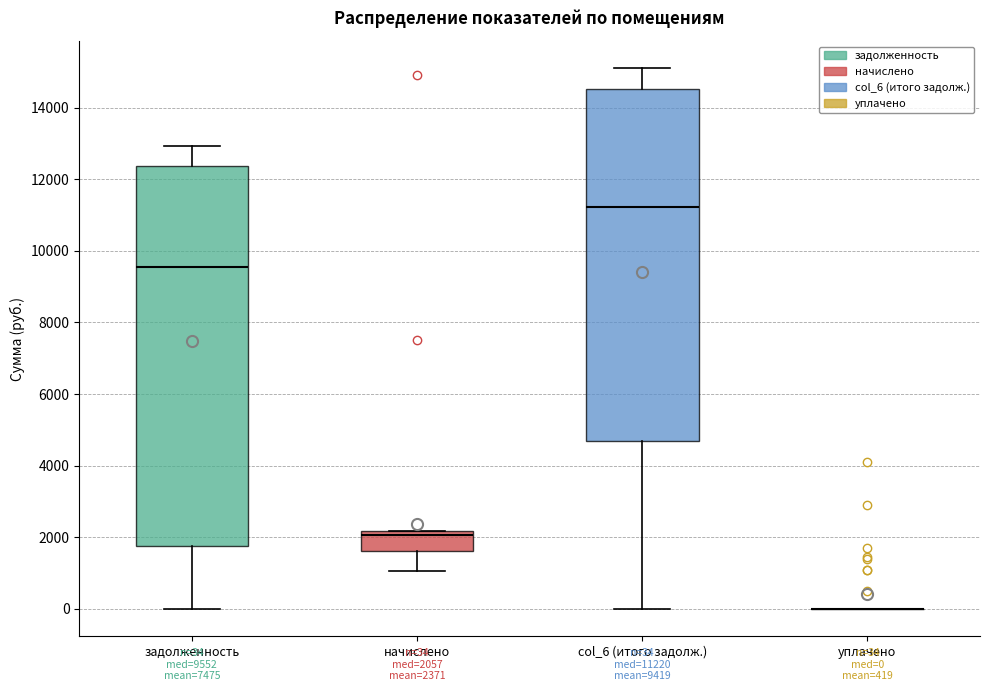

Which box is the tallest, from its lower edge to its upper edge?

задолженность